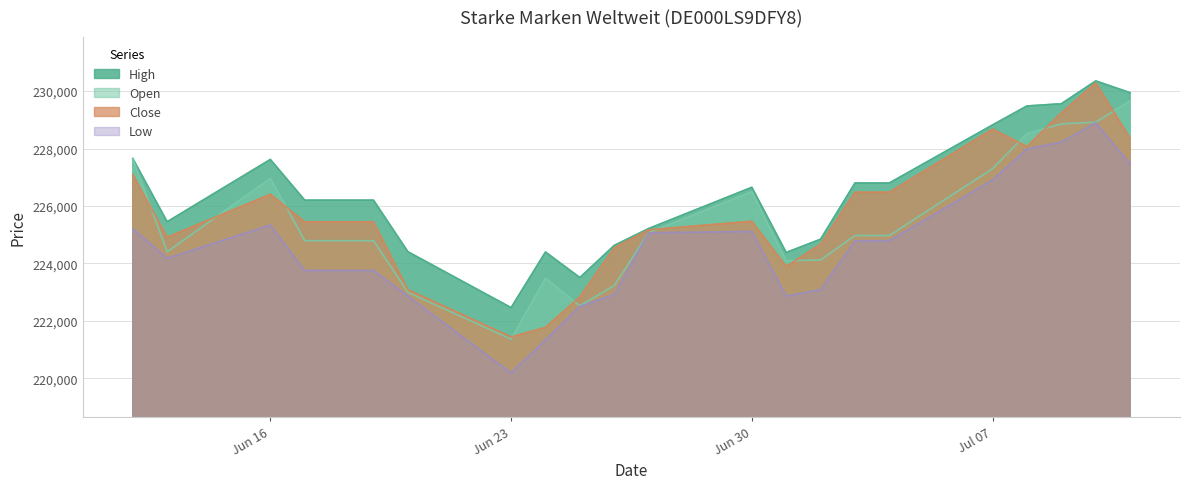

Which series has the widest spread of values?

Close